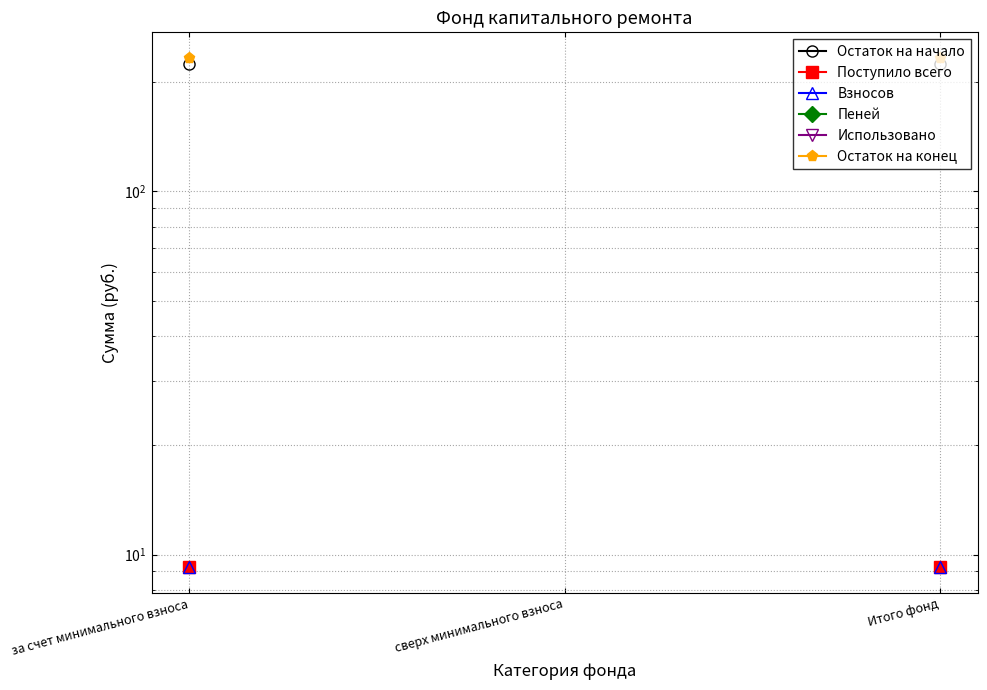

At which label does Поступило всего reach its minimum?

за счет минимального взноса